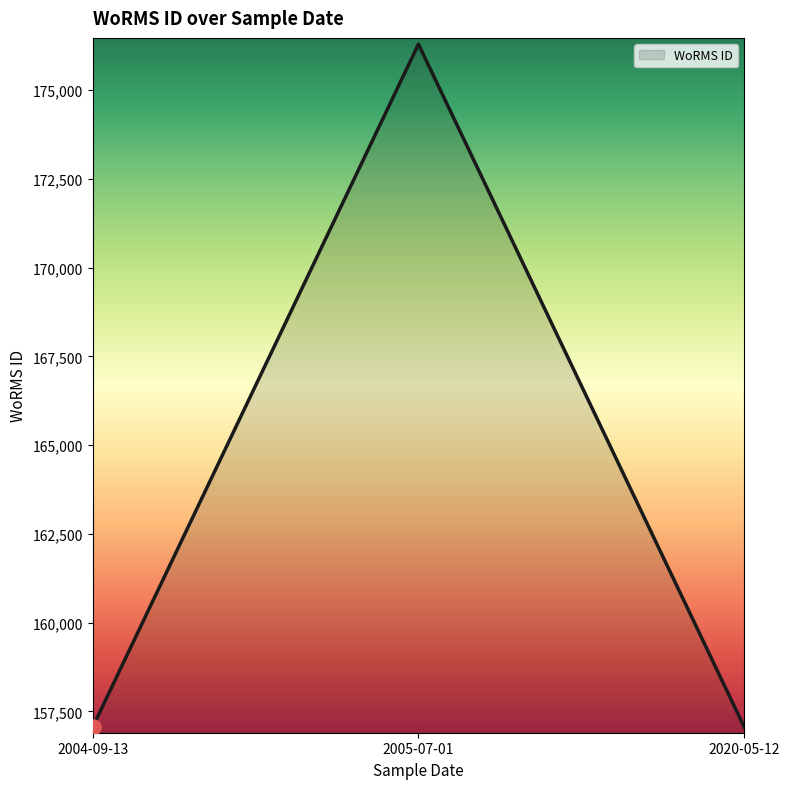

Approximately how many times larger is the value at 2004-09-13 compared to 2020-05-12?

1.0